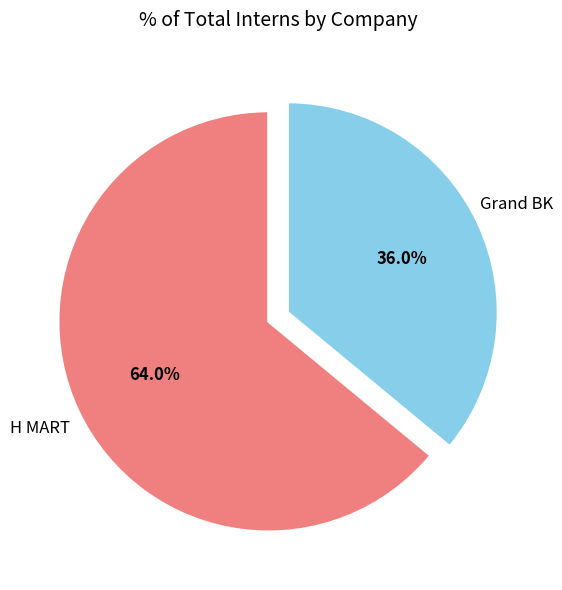

Is there any slice that represents more than half of the pie?

Yes